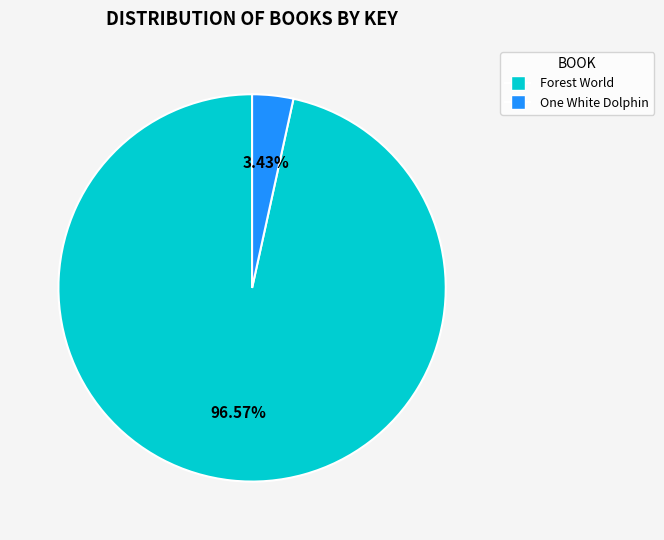

Which slice is the largest?

Forest World